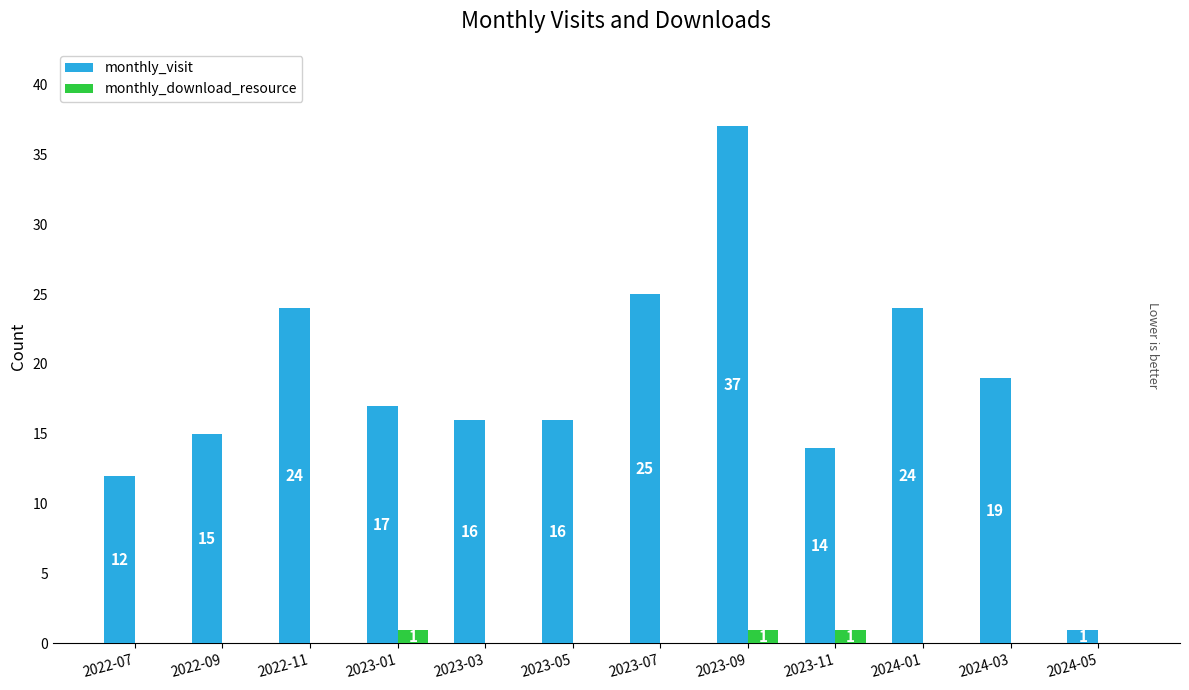

Between 2023-05 and 2024-03, which series saw the biggest shift?

monthly_visit